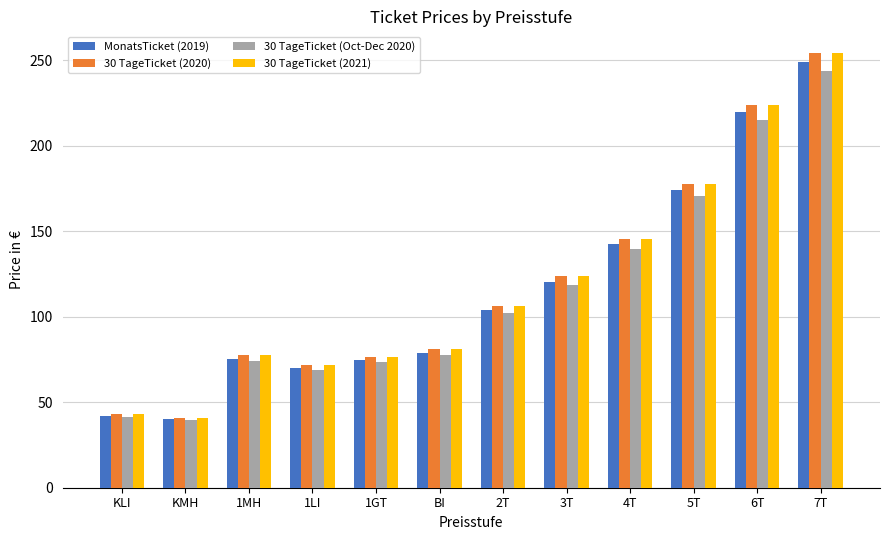

What is the maximum value shown in the chart?

254.1